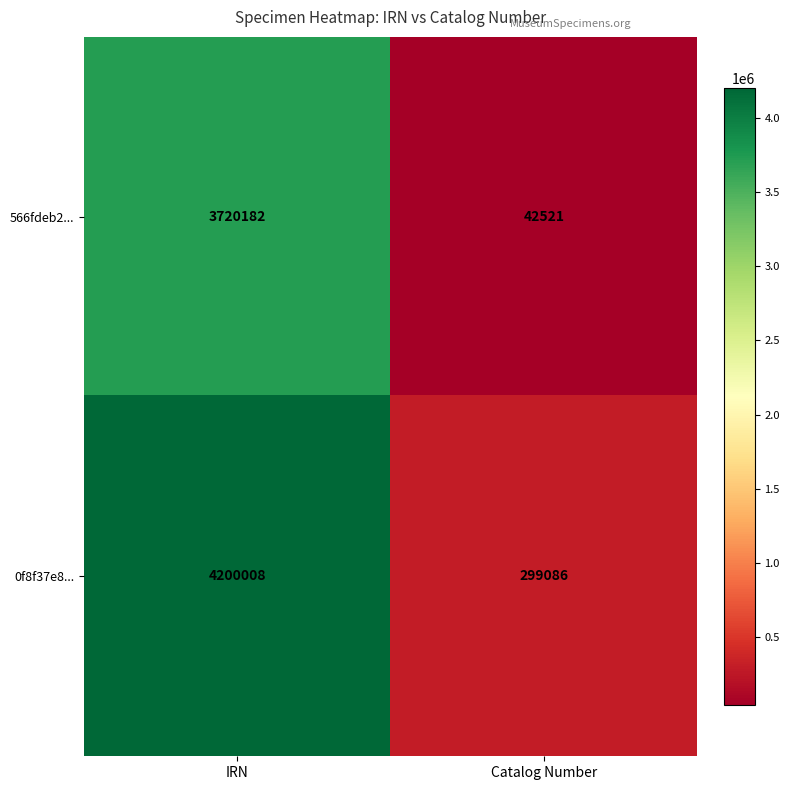

At which label does 0f8f37e8... reach its peak?

IRN